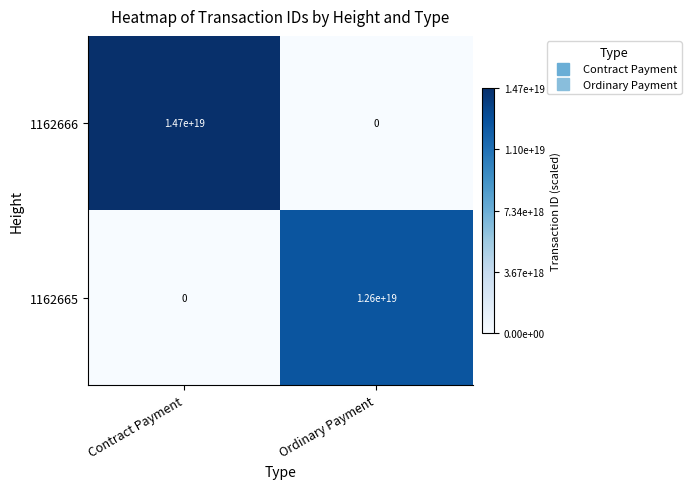

At which label is 1162666 closest to 7350000000000000000?

Contract Payment